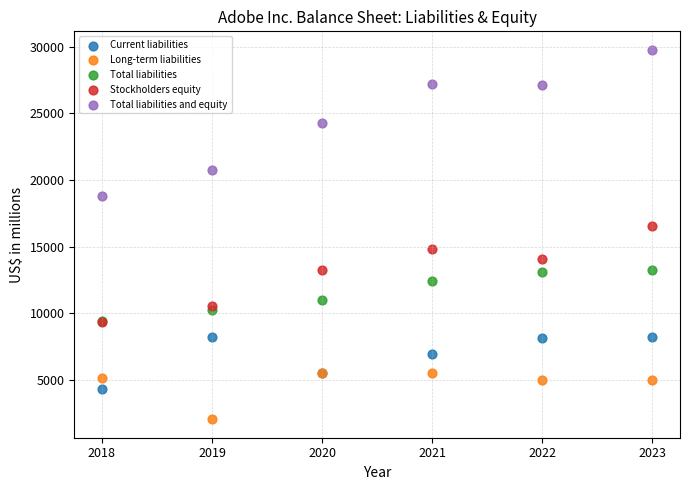

Across all series, what Y value is closest to 15910?

16518